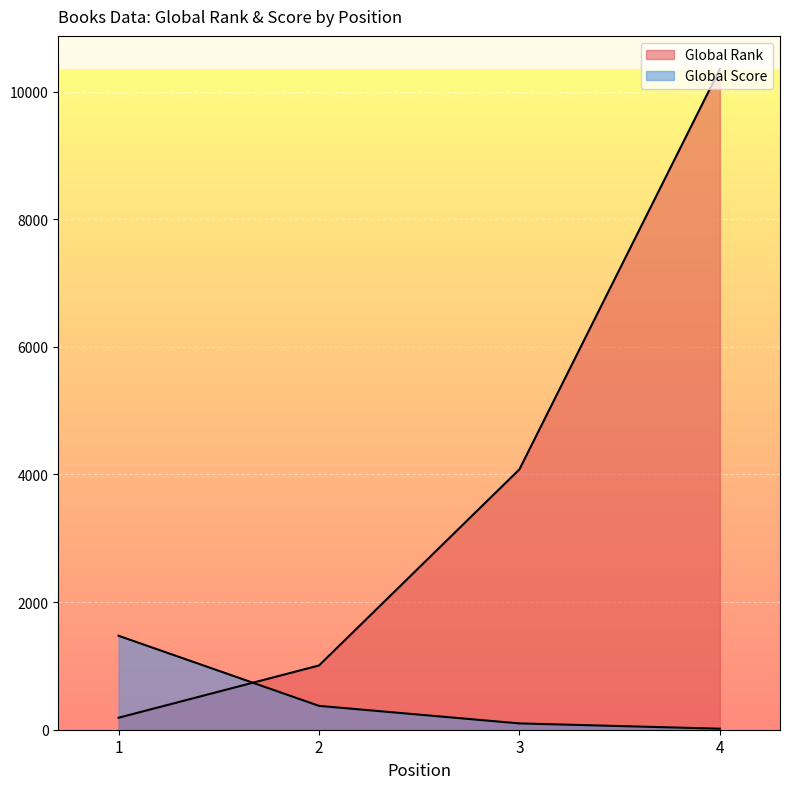

Is it true that Global Score equals 163 at 3?

False